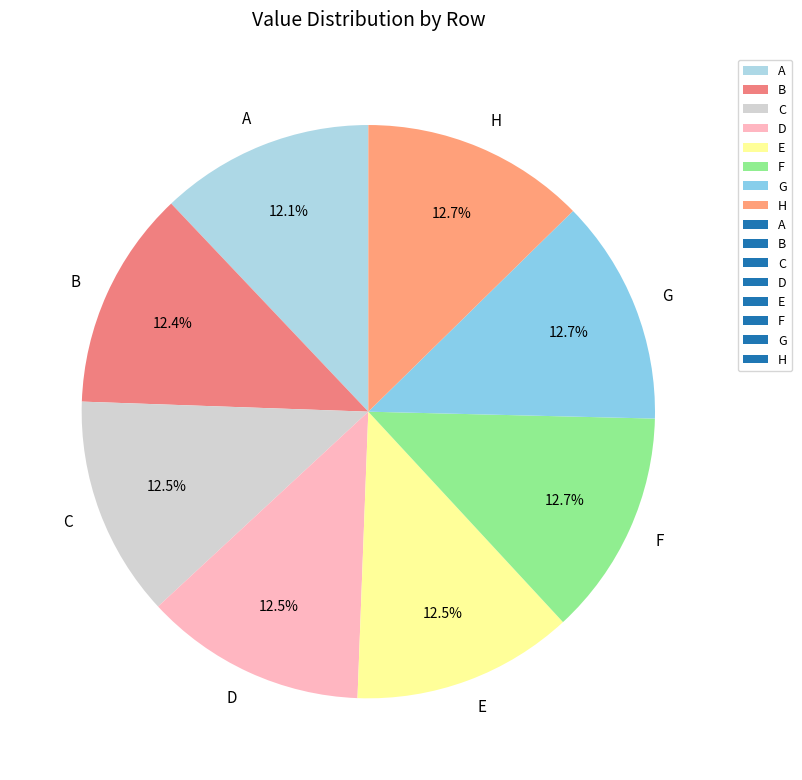

Do G and H together represent more than half of the pie?

No